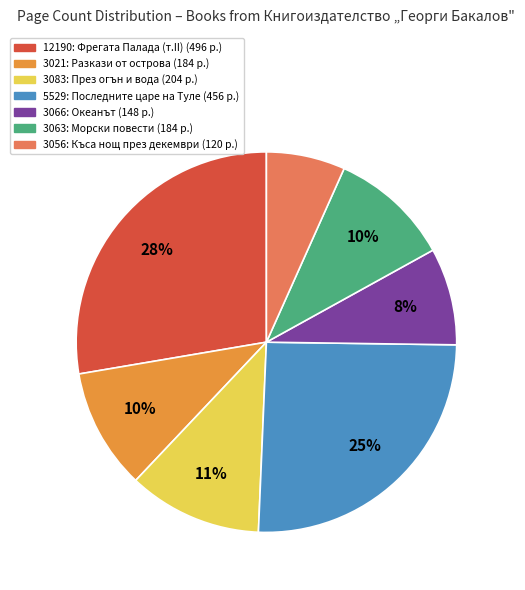

To the nearest percent, what portion does 12190 represent?

28%